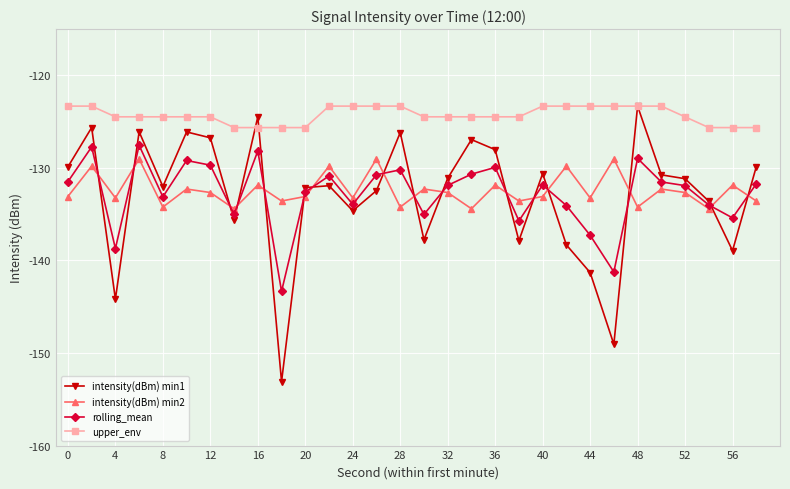

Which series has the widest spread of values?

intensity(dBm) min1